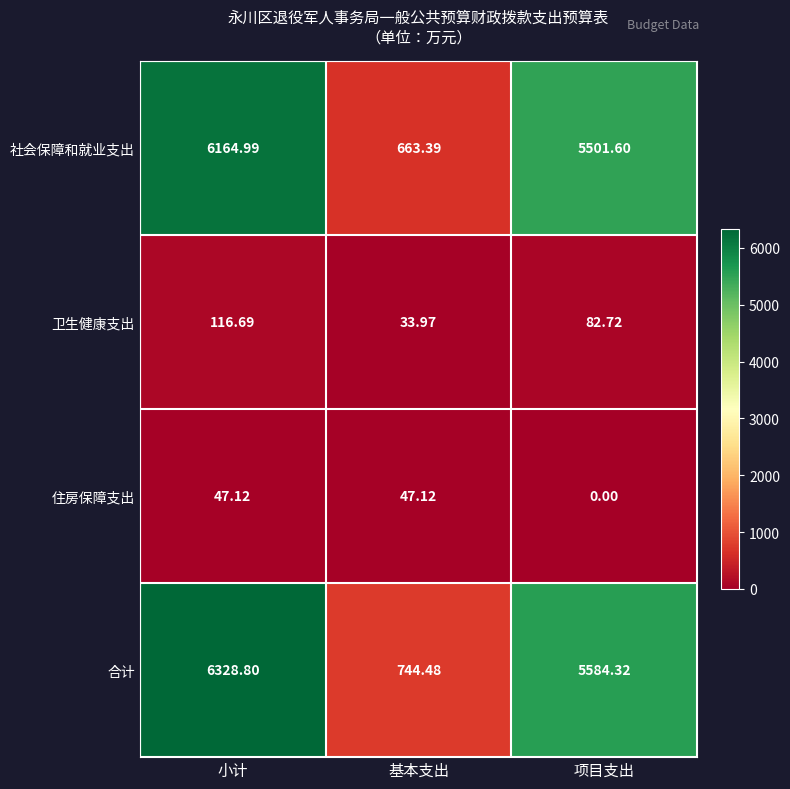

Which label corresponds to the largest value in the chart?

小计